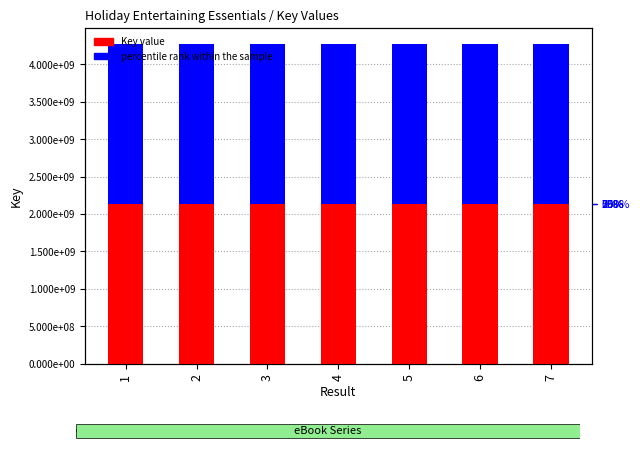

What is the difference between the Key value values at 6 and 3?

15331